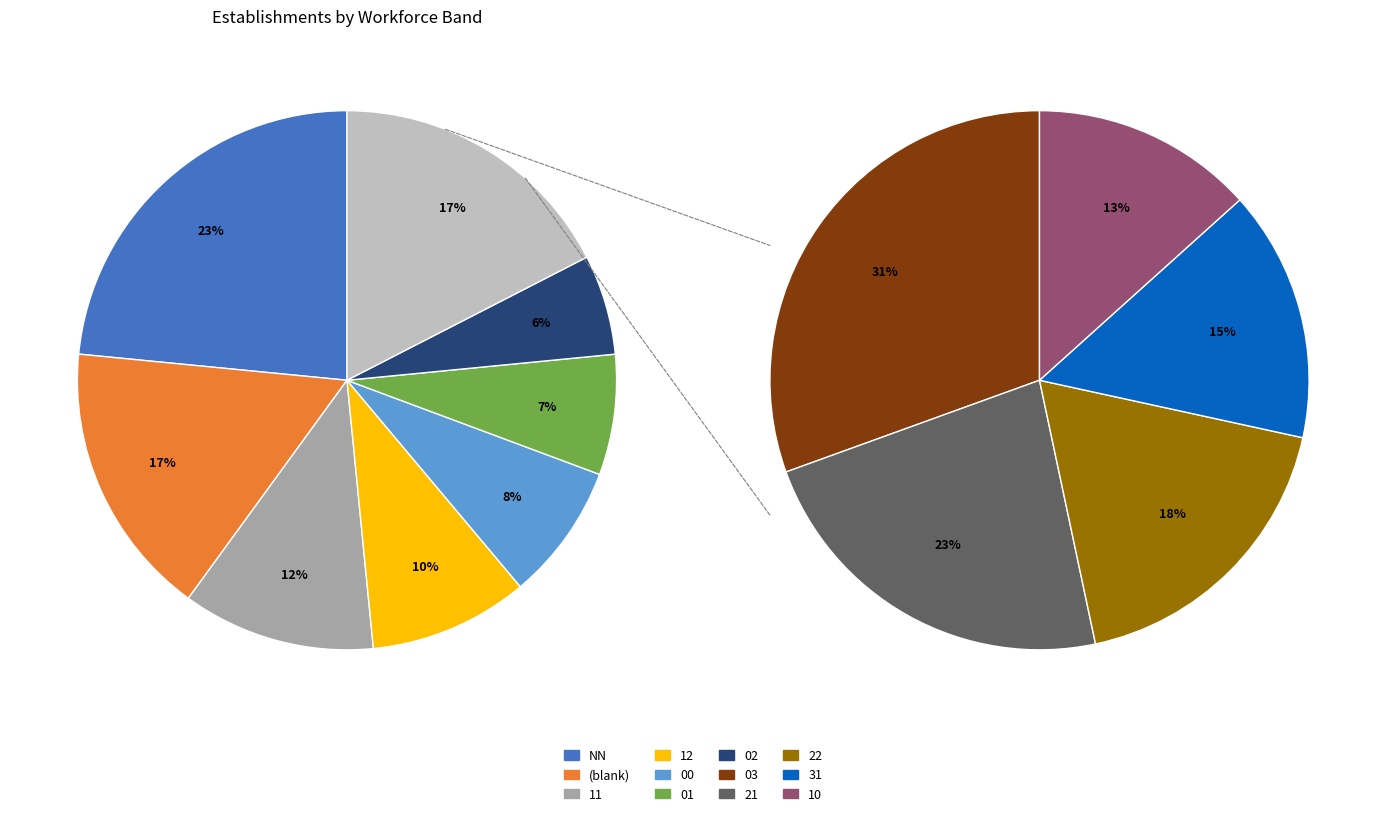

Does  account for over 50% of the chart?

No